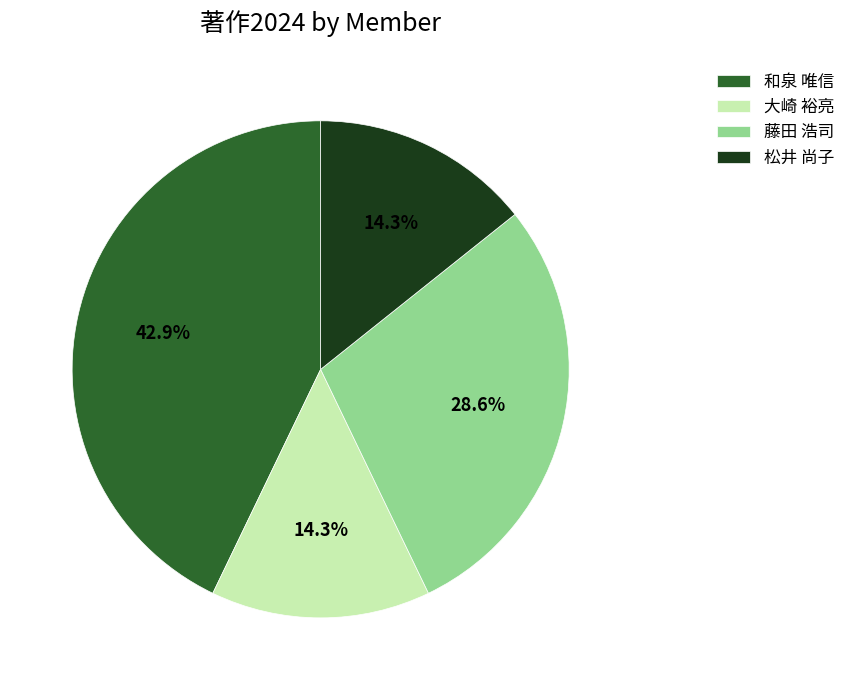

Count the number of slices in the pie.

4